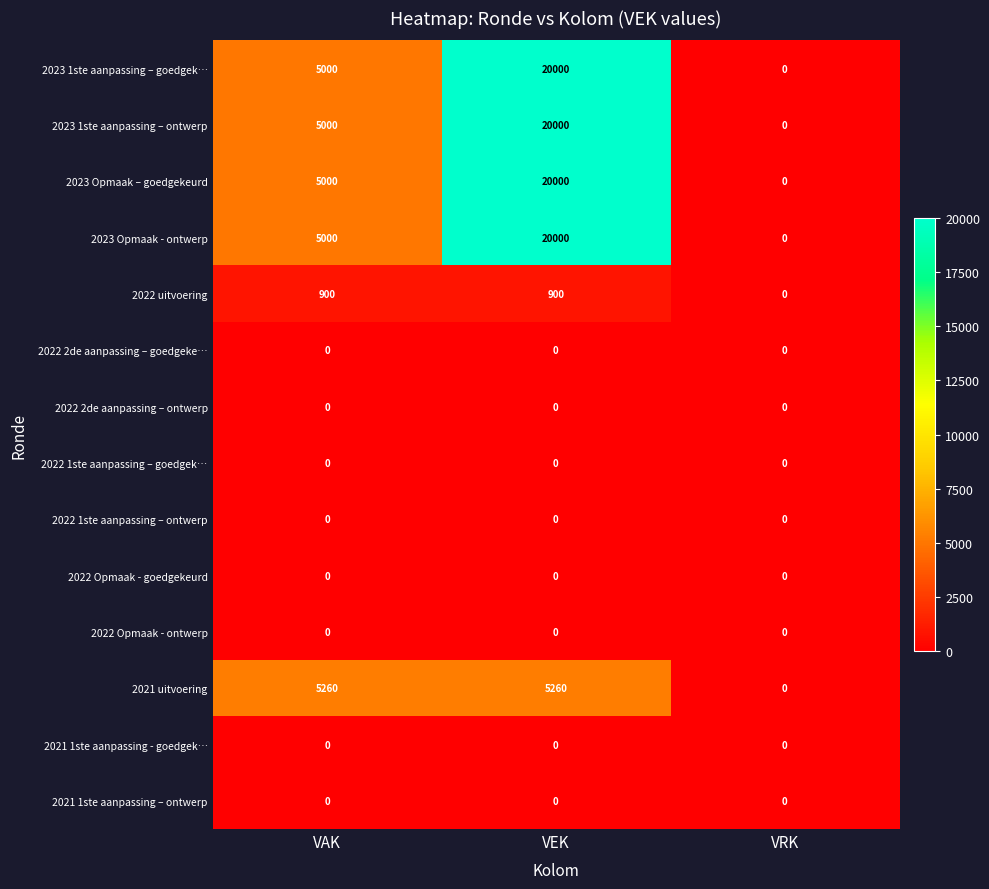

What is the average value of the 2022 uitvoering series?

600